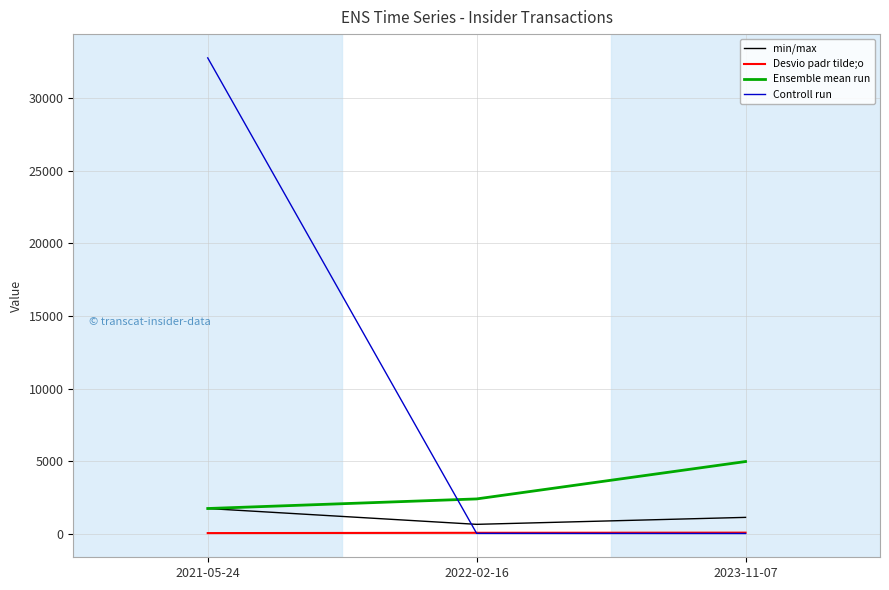

The value of Controll run at 2022-02-16 is 38.0. True or false?

True